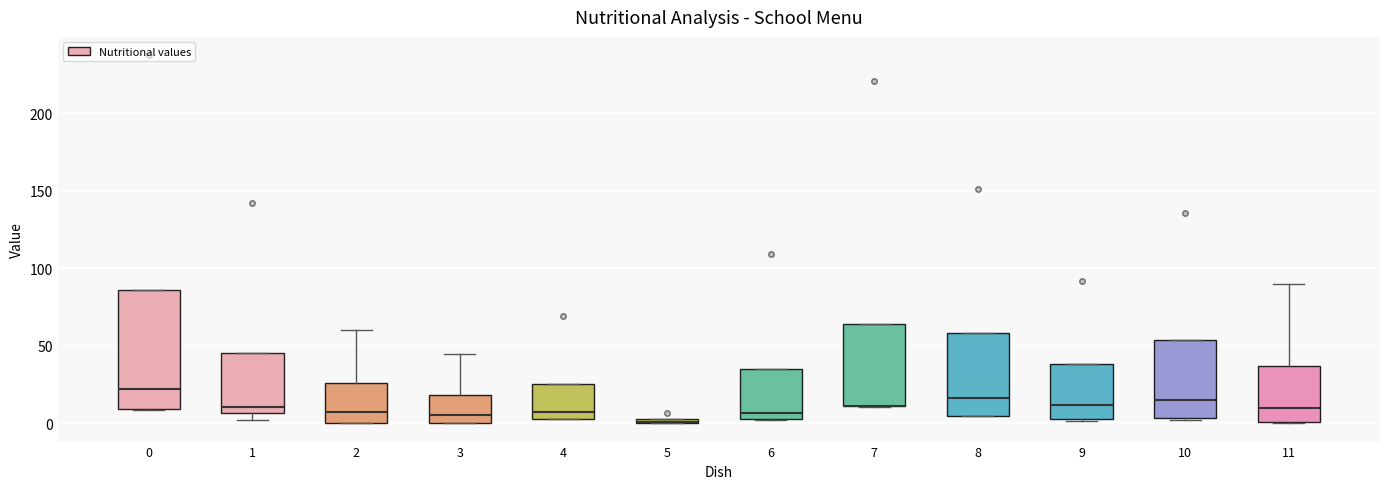

Where is the upper edge of the box at x = 2 on the y-axis? The values are not printed on the chart, so give them approximately, as read against the axis.

25